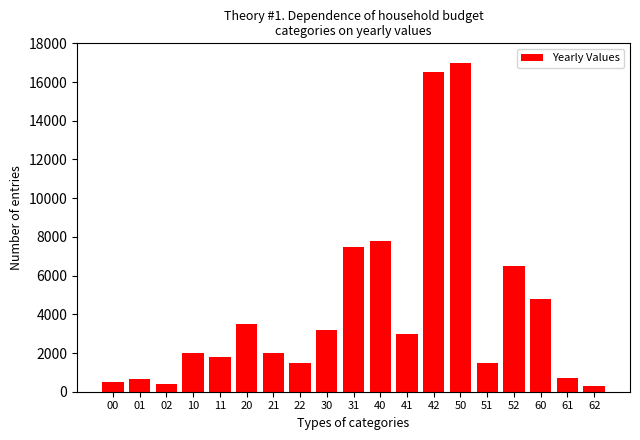

The value at 01 is 650. True or false?

True